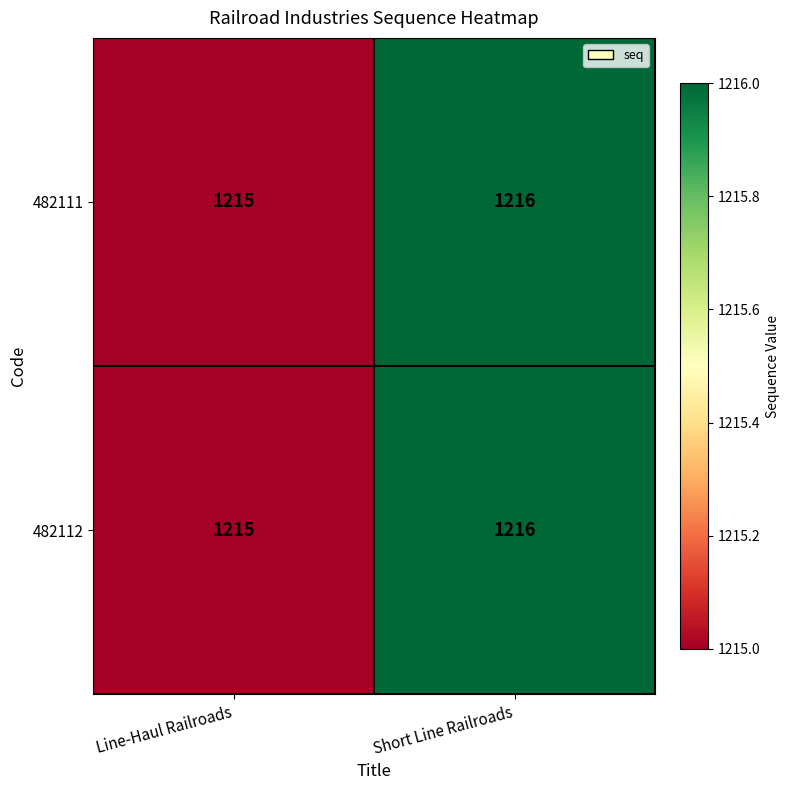

Which category has the lowest value across all series?

Line-Haul Railroads